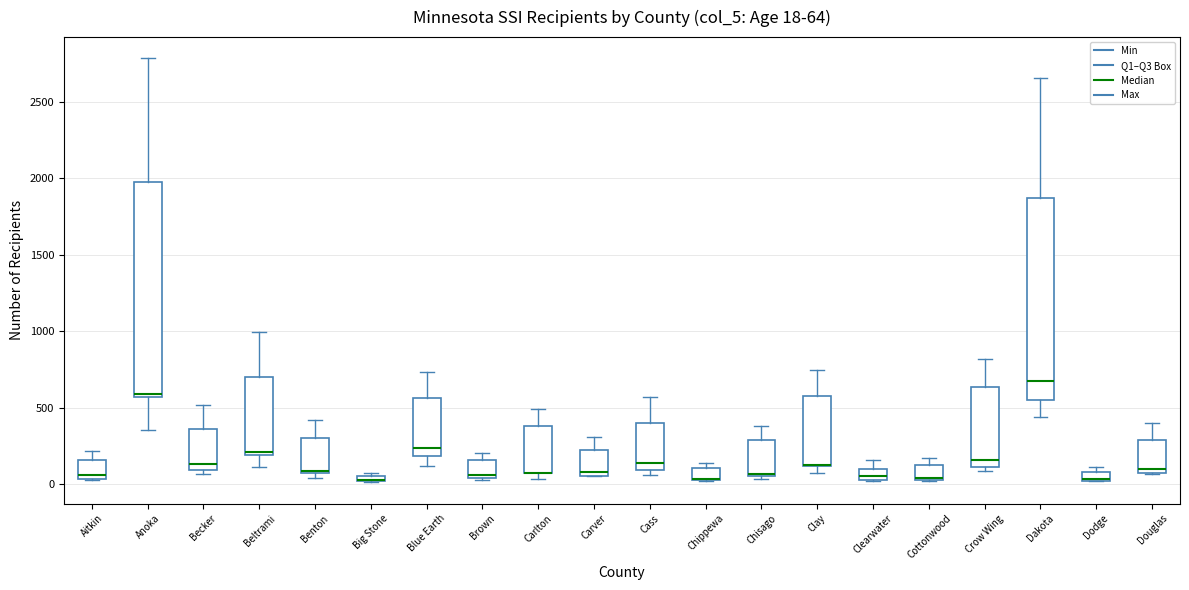

Comparing the boxes themselves (not the whiskers), which one is the tallest?

Anoka